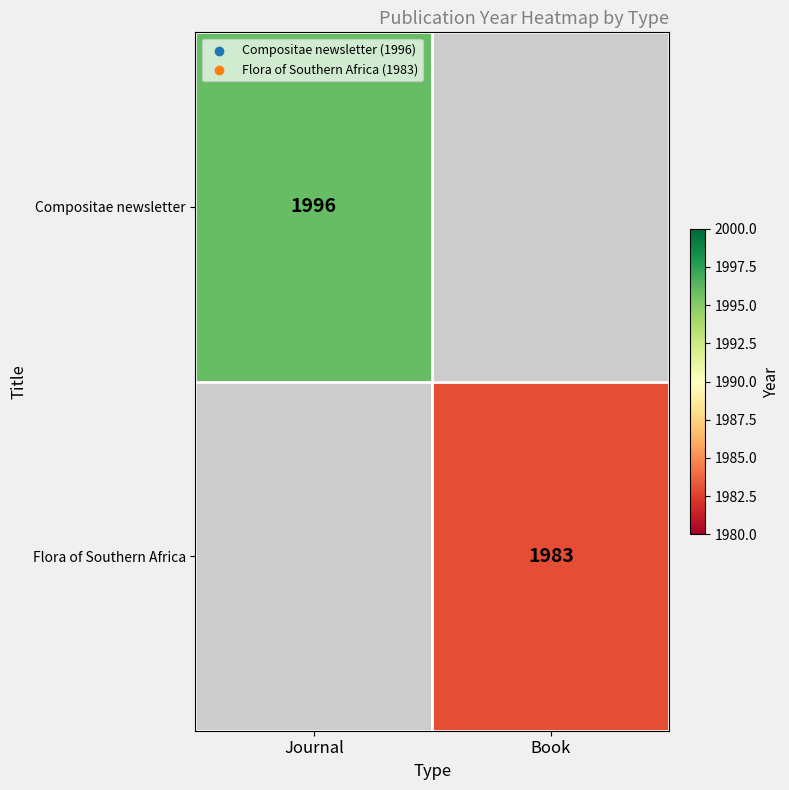

True or false: Flora of Southern Africa has a value of 3336 at Book.

False